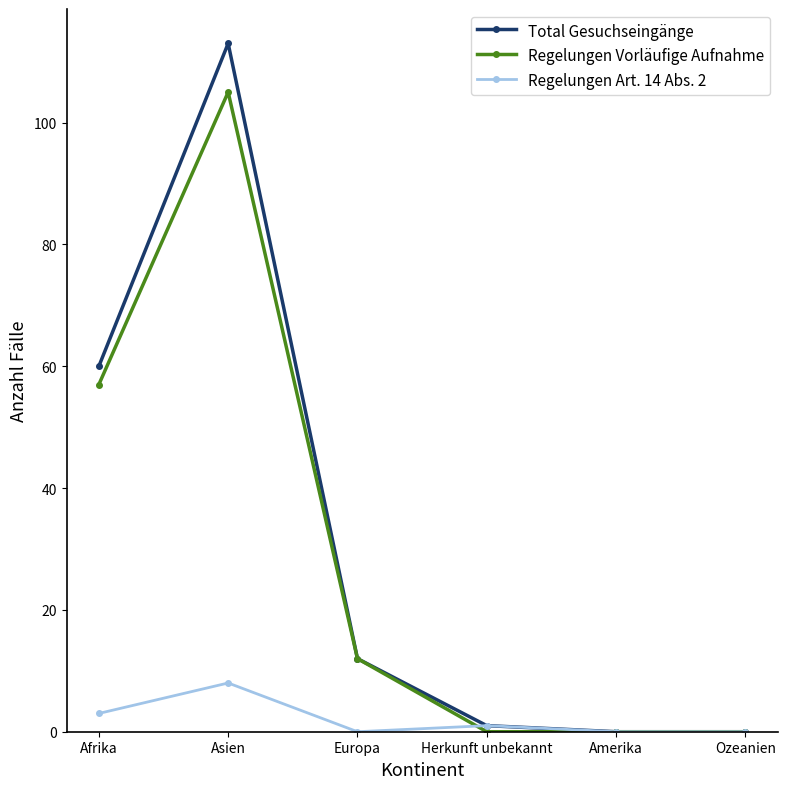

How many series are shown in this chart?

3